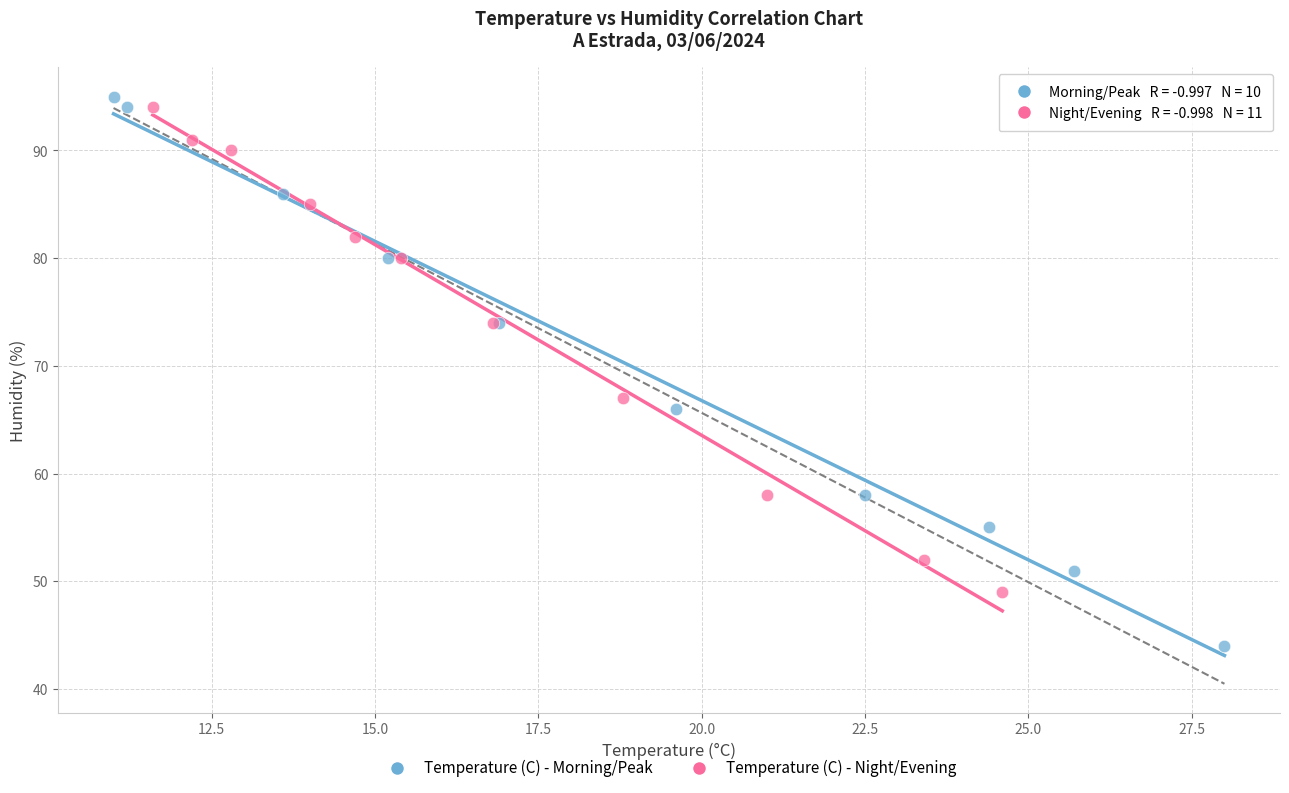

Which series has the widest spread of Y values?

Temperature (C) - Morning/Peak